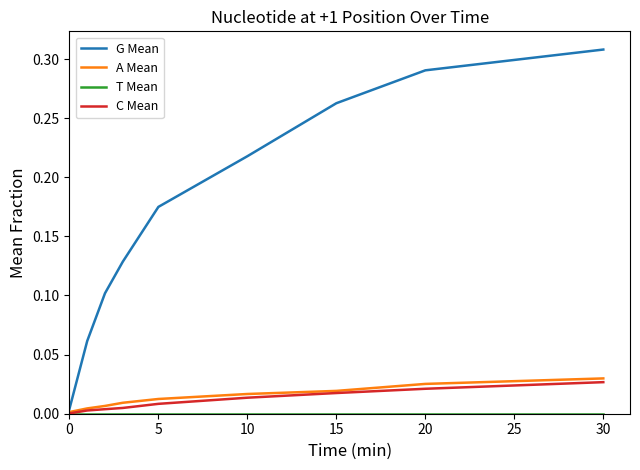

Which series has the largest total across all categories?

G Mean